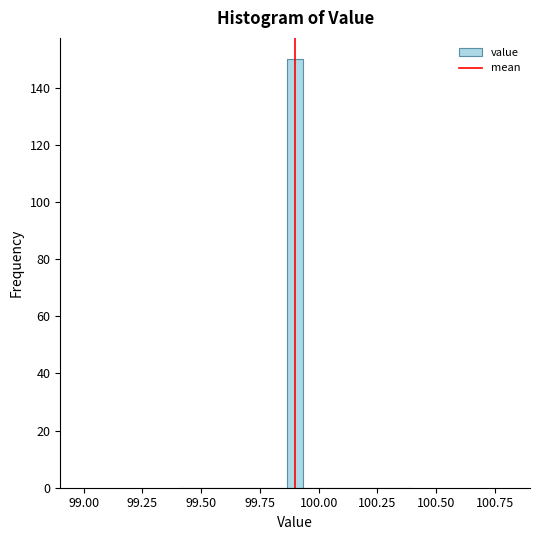

Read against the x-axis, roughly where is the centre of the tallest bar?

99.90